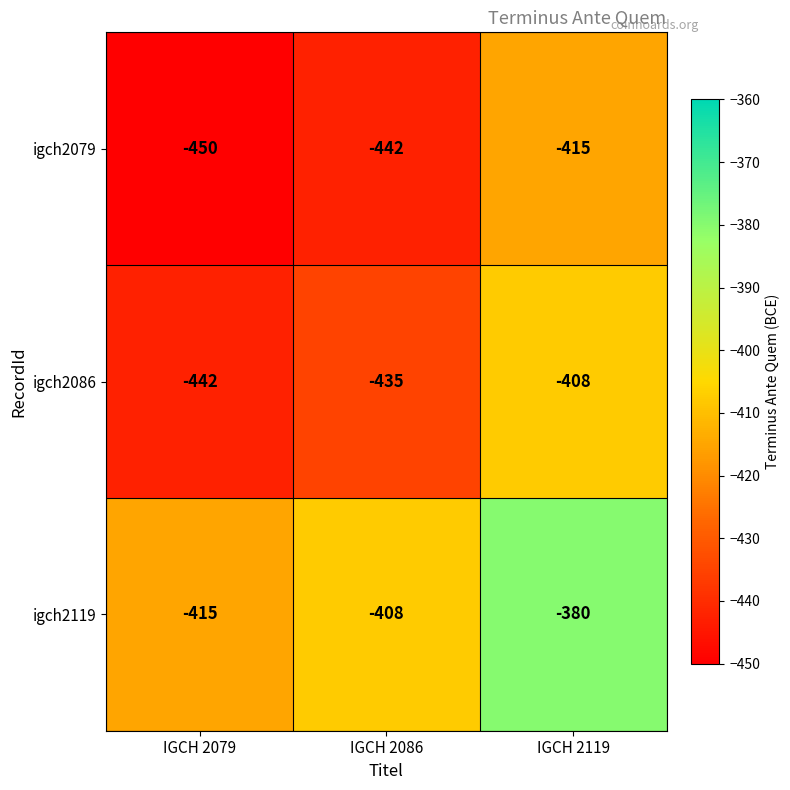

What is the sum of the igch2119 values at IGCH 2079 and IGCH 2119?

-795